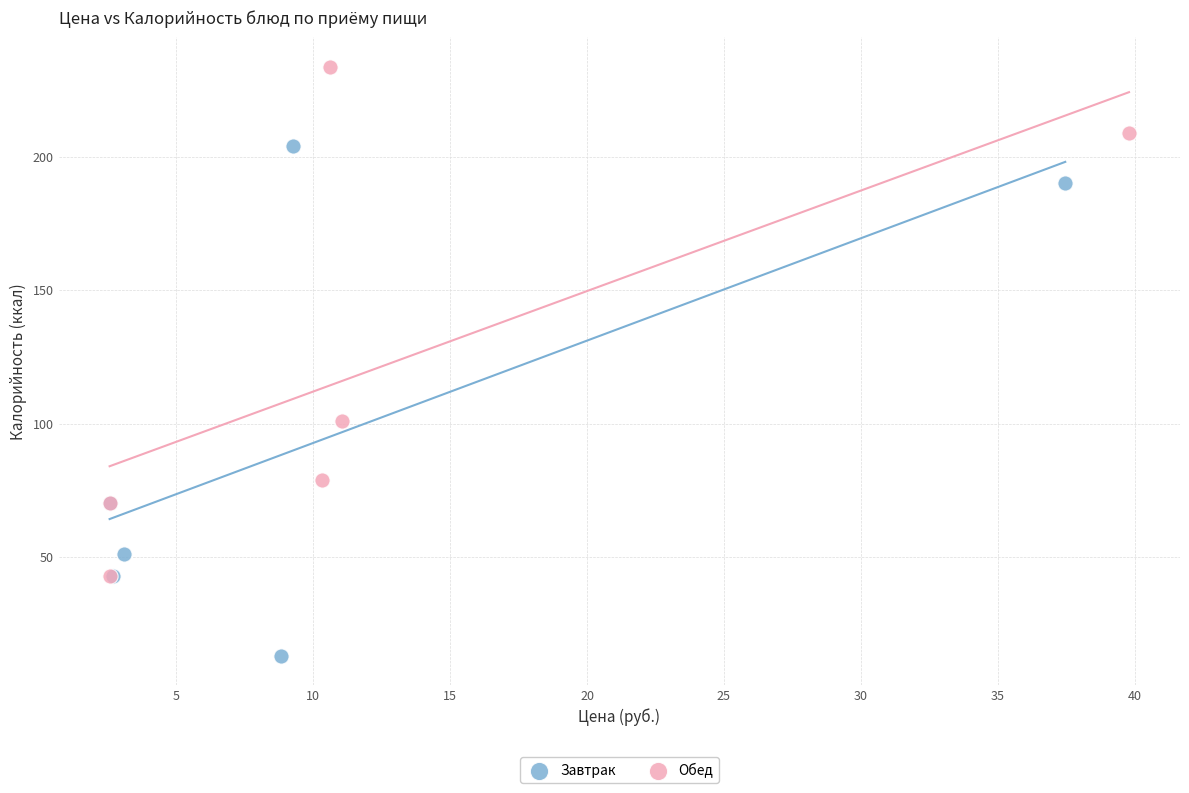

Which series reaches the minimum Y coordinate?

Завтрак